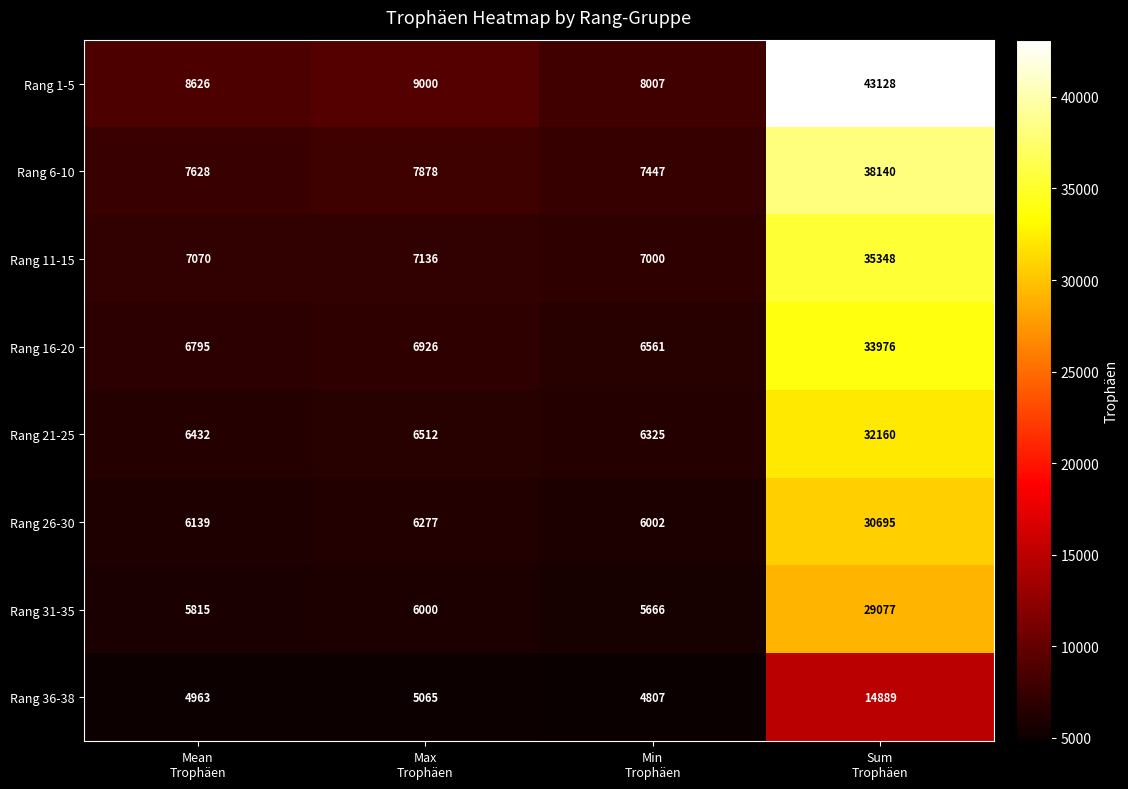

Which series has the largest total across all categories?

Rang 1-5